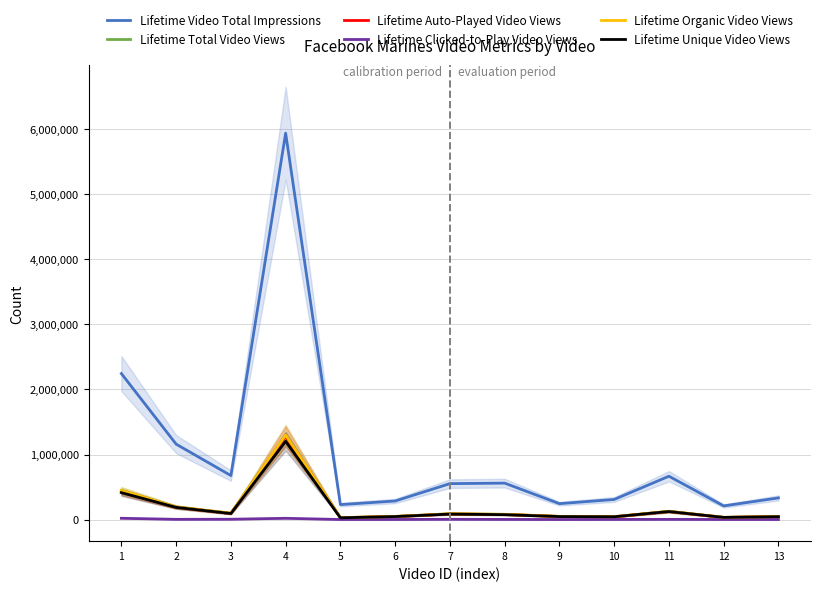

What are all the series names shown in the legend?

Lifetime Video Total Impressions, Lifetime Total Video Views, Lifetime Auto-Played Video Views, Lifetime Clicked-to-Play Video Views, Lifetime Organic Video Views, Lifetime Unique Video Views